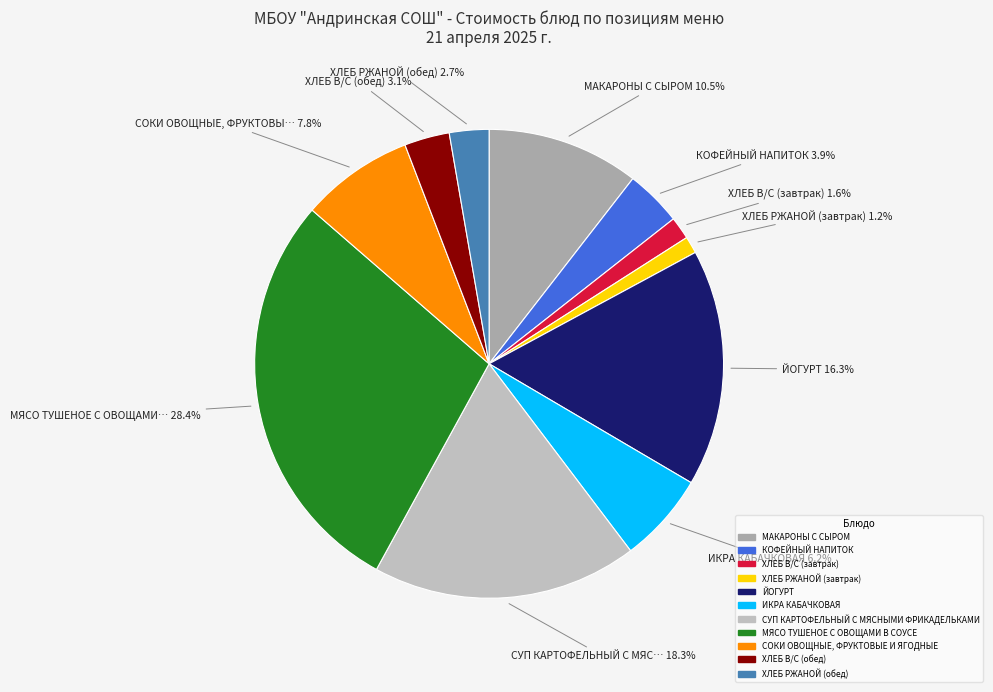

To the nearest percent, what percentage of the pie is ХЛЕБ В/С (обед)?

3%